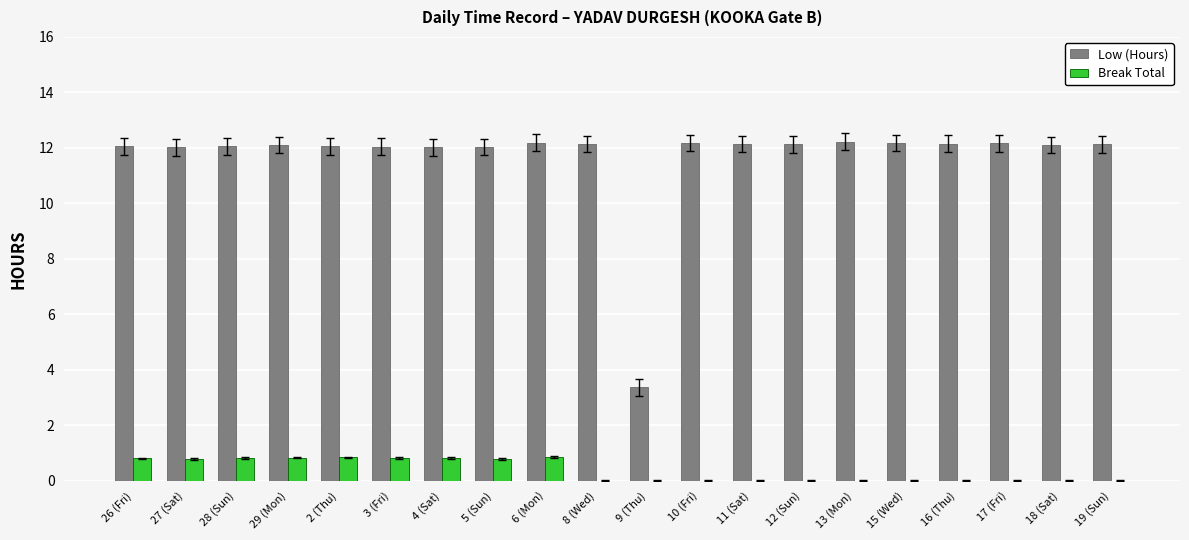

Which series has the largest total across all categories?

Low (Hours)